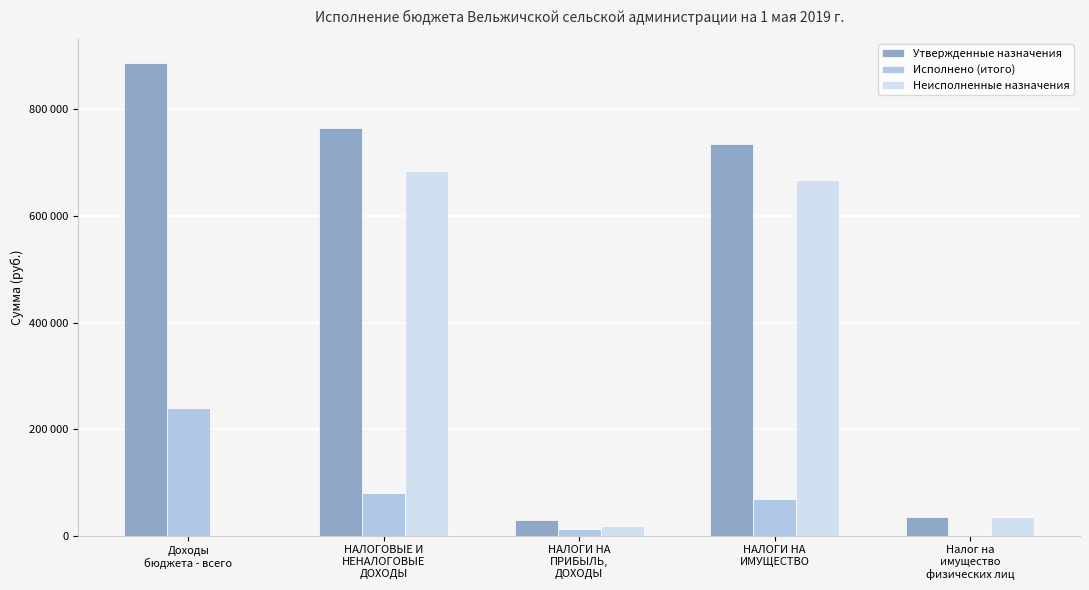

At Доходы
бюджета - всего, list the series in order from largest to smallest.

Утвержденные назначения, Исполнено (итого), Неисполненные назначения